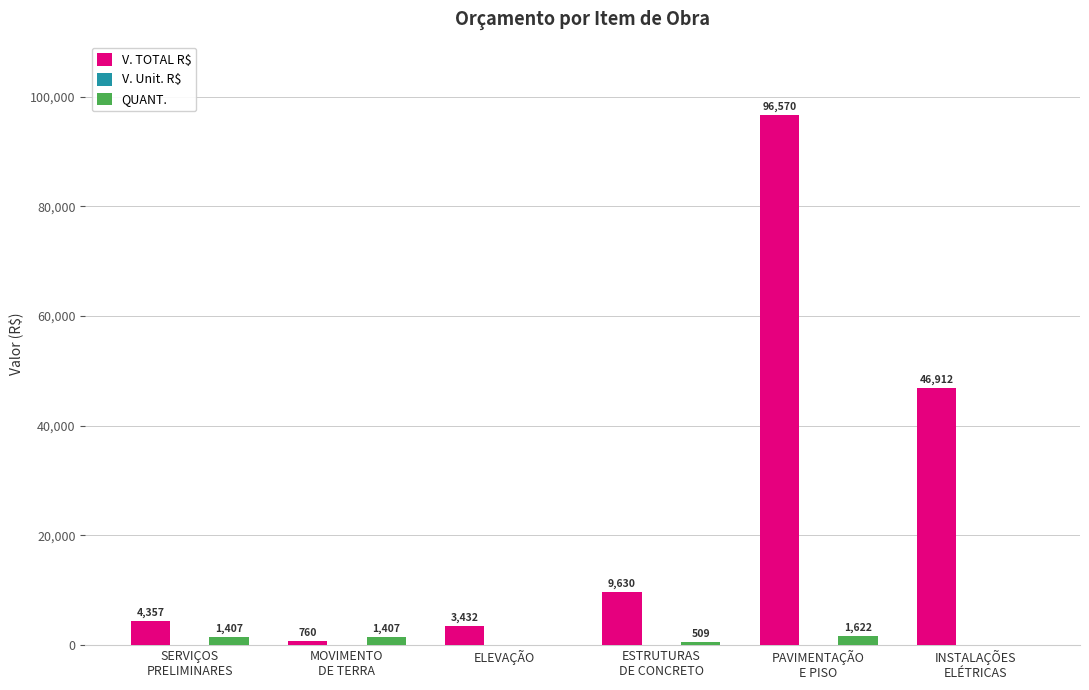

Which series has the largest range (max minus min)?

V. TOTAL R$